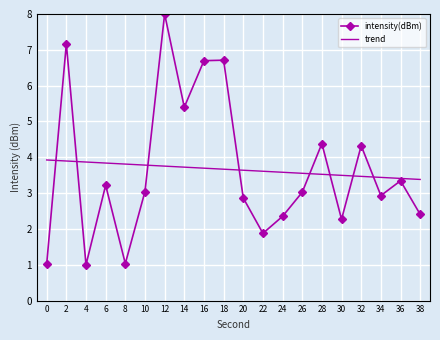

Rank the series at 2 from lowest to highest value.

trend, intensity(dBm)